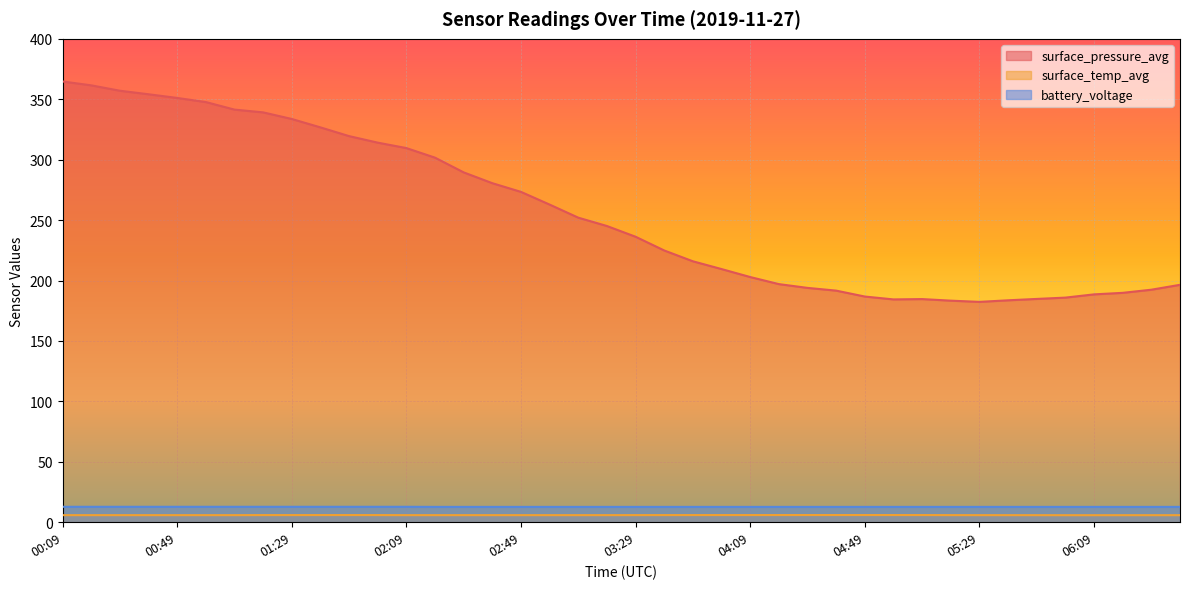

Which series changed the most between 00:29 and 02:09?

surface_pressure_avg